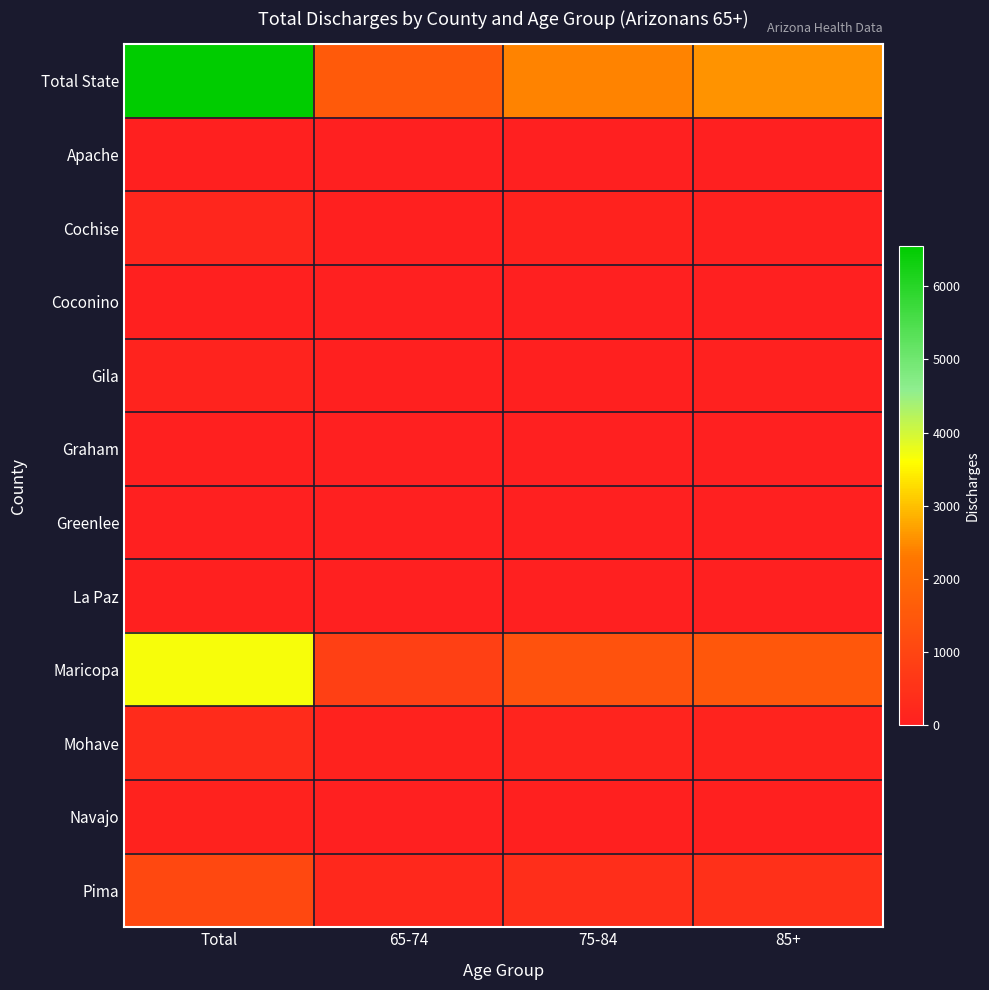

At which category is the sum across all series the highest?

Total